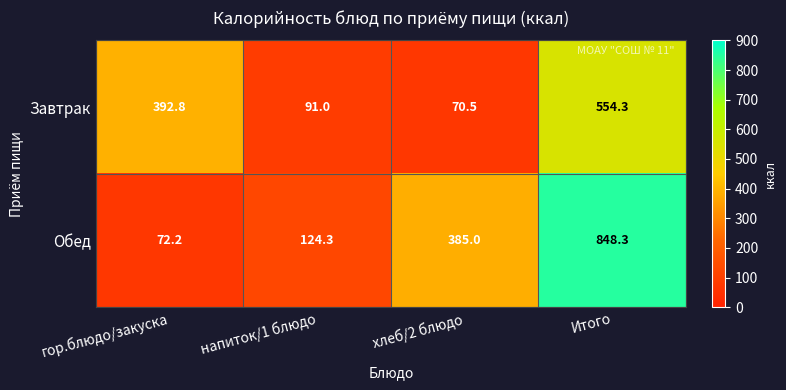

Where is Завтрак nearest to the value 312?

гор.блюдо/закуска